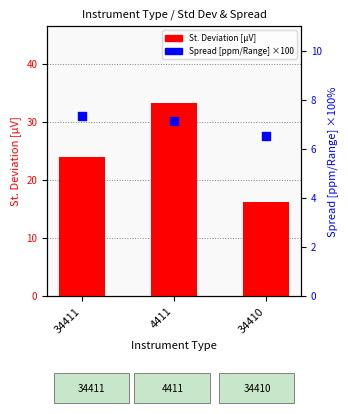

Which series contains the highest Y value?

St. Deviation [µV]